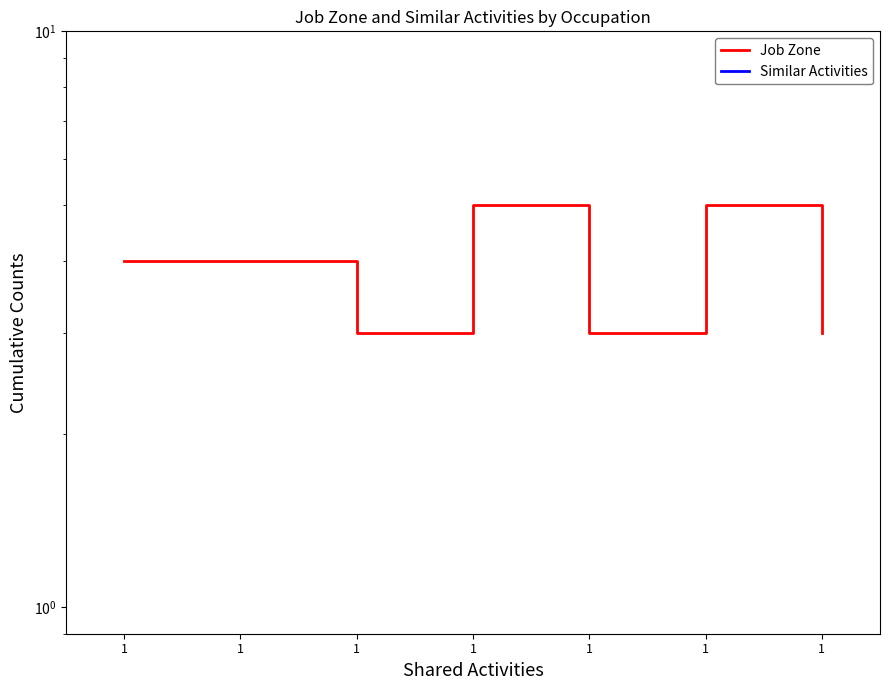

Reading left to right, extract all data points from this chart.

Job Zone: 4.0	4.0	3.0	5.0	3.0	5.0	3.0
Similar Activities: 0.5	0.5	0.5	0.5	0.5	0.5	0.5